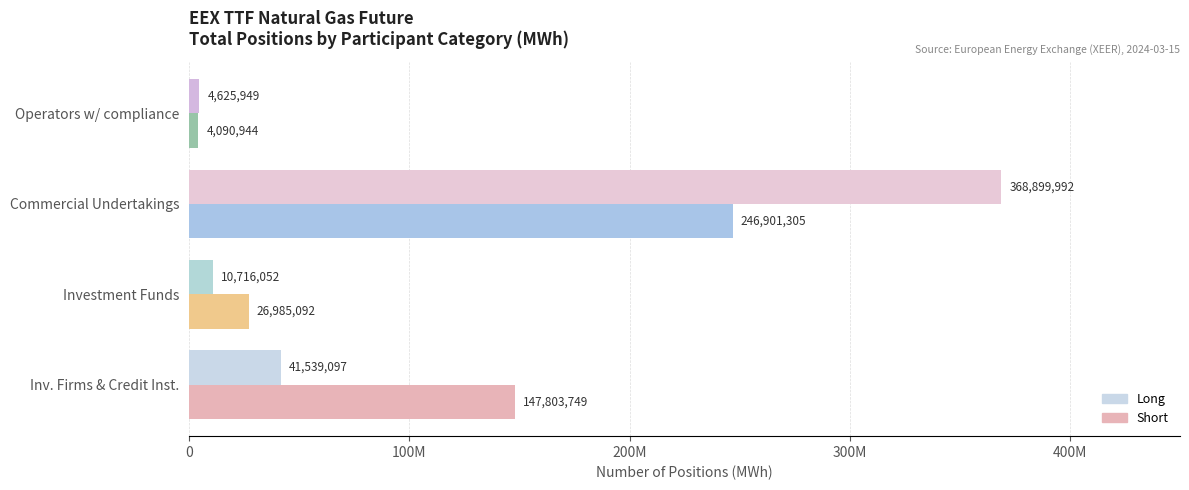

What is the minimum value shown in the chart?

4090944